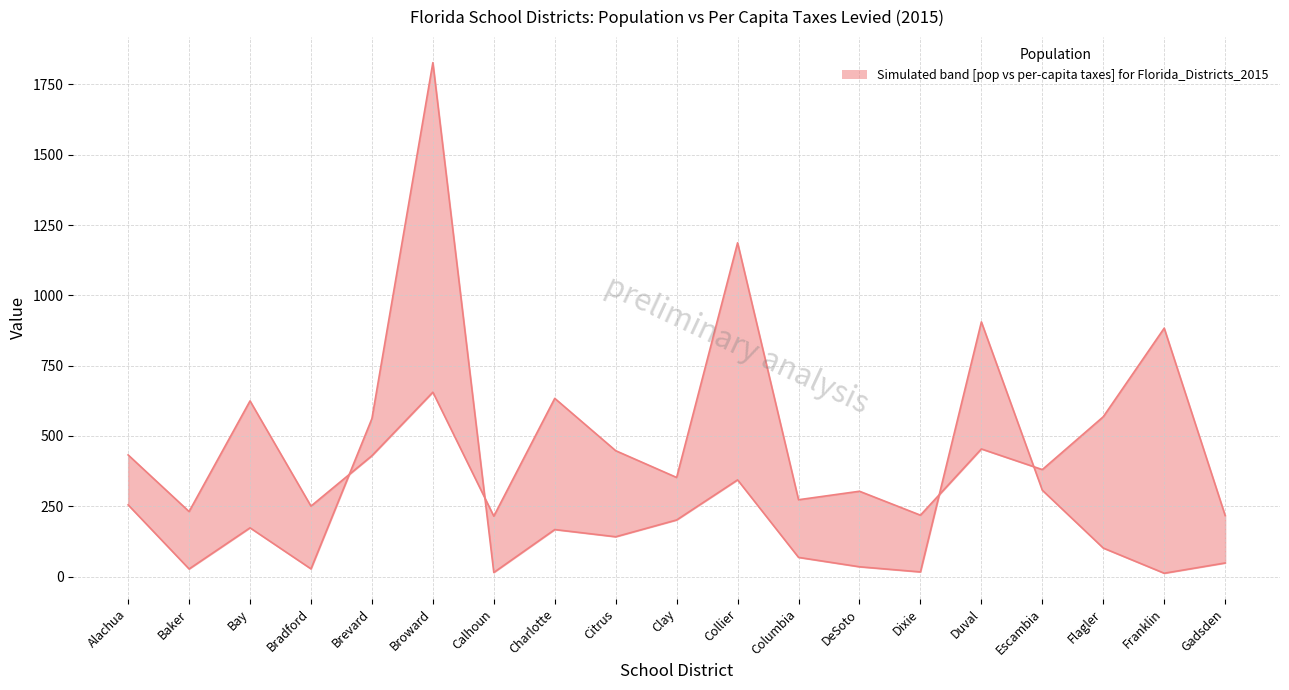

Reading right to left, list all the values displayed in this chart.

Population (thousands): Gadsden=48.3	Franklin=11.8	Flagler=101.4	Escambia=306.9	Duval=905.6	Dixie=16.5	DeSoto=34.8	Columbia=68.2	Collier=343.8	Clay=201.3	Citrus=141.5	Charlotte=167.1	Calhoun=14.5	Broward=1827.4	Brevard=561.7	Bradford=27.3	Bay=173.3	Baker=27.0	Alachua=254.9
Per Capita Taxes: Gadsden=217.3	Franklin=883.2	Flagler=568.3	Escambia=380.4	Duval=453.7	Dixie=218.3	DeSoto=303.3	Columbia=273.2	Collier=1186.8	Clay=352.4	Citrus=447.6	Charlotte=633.6	Calhoun=214.8	Broward=655.5	Brevard=429.7	Bradford=250.5	Bay=624.6	Baker=231.2	Alachua=432.5